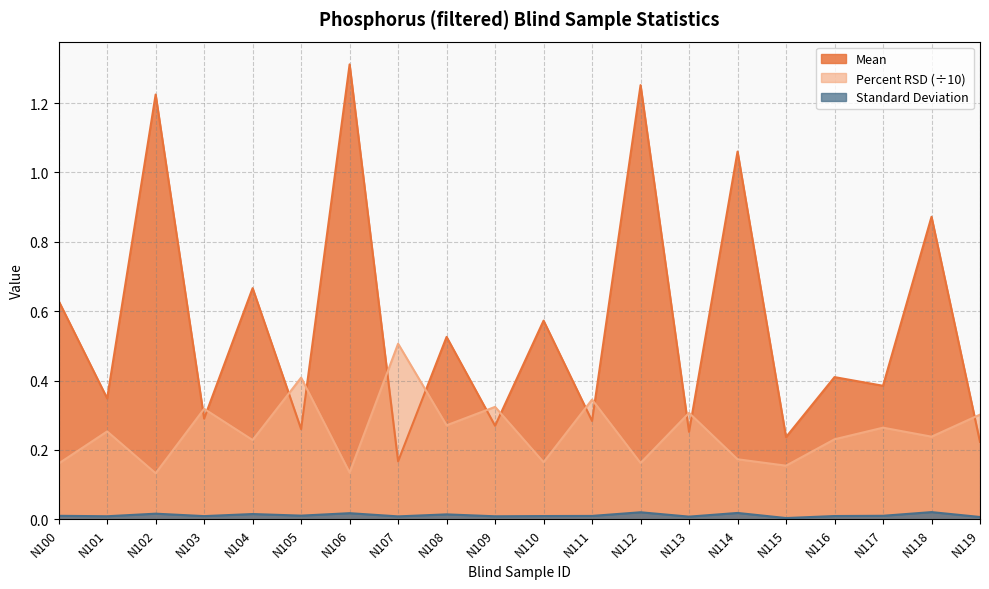

Reading left to right, extract all data points from this chart.

Mean: N100=0.6	N101=0.3	N102=1.2	N103=0.3	N104=0.7	N105=0.3	N106=1.3	N107=0.2	N108=0.5	N109=0.3	N110=0.6	N111=0.3	N112=1.3	N113=0.3	N114=1.1	N115=0.2	N116=0.4	N117=0.4	N118=0.9	N119=0.2
Standard Deviation: N100=0.0	N101=0.0	N102=0.0	N103=0.0	N104=0.0	N105=0.0	N106=0.0	N107=0.0	N108=0.0	N109=0.0	N110=0.0	N111=0.0	N112=0.0	N113=0.0	N114=0.0	N115=0.0	N116=0.0	N117=0.0	N118=0.0	N119=0.0
Percent RSD: N100=0.2	N101=0.3	N102=0.1	N103=0.3	N104=0.2	N105=0.4	N106=0.1	N107=0.5	N108=0.3	N109=0.3	N110=0.2	N111=0.3	N112=0.2	N113=0.3	N114=0.2	N115=0.2	N116=0.2	N117=0.3	N118=0.2	N119=0.3